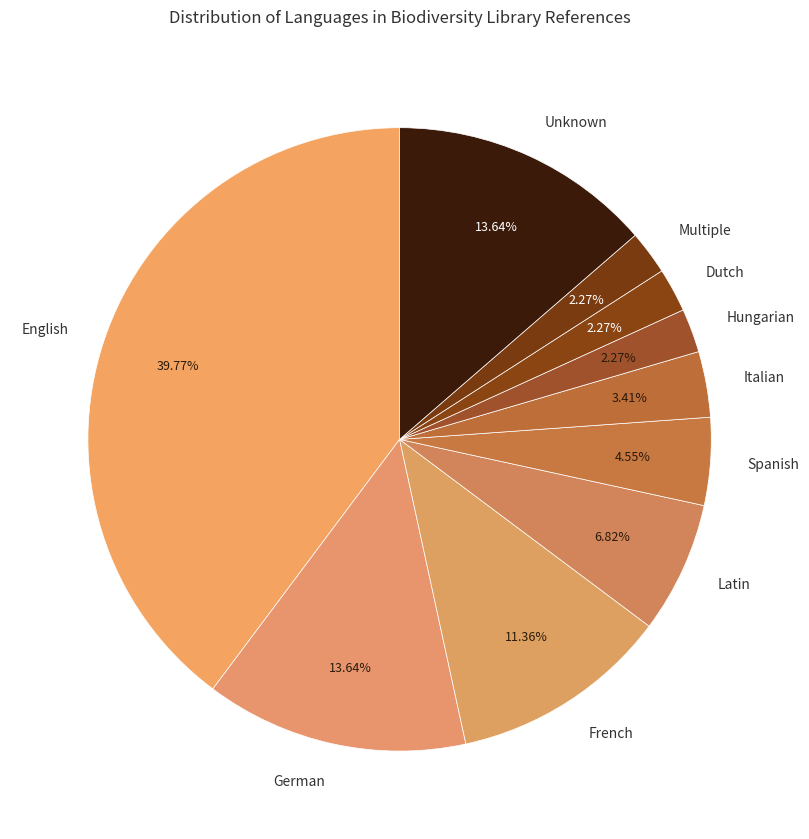

Which category has the biggest portion of the pie?

English